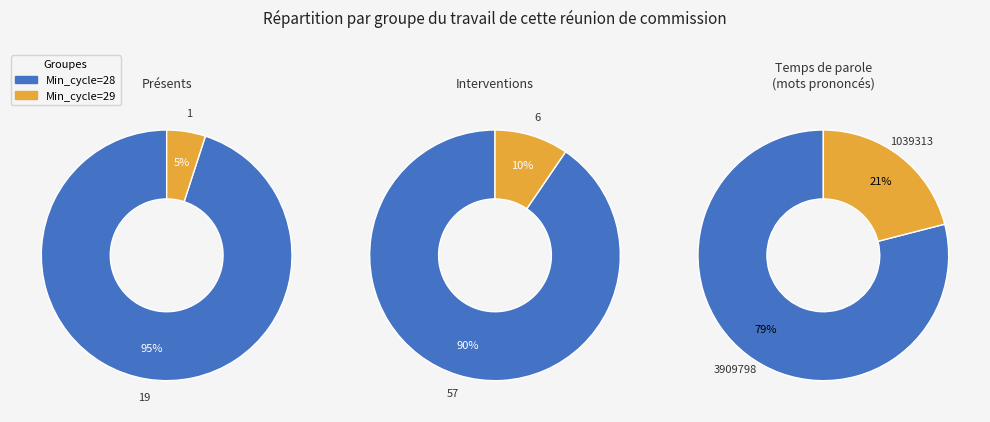

True or false: 28 accounts for 1% of the total.

False